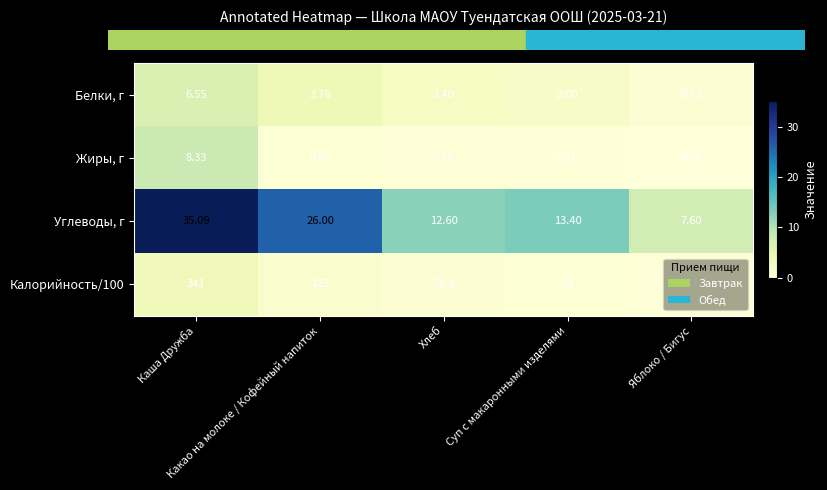

Rank the series at Яблоко / Бигус from highest to lowest value.

Калорийность/100, Углеводы, г, Белки, г, Жиры, г